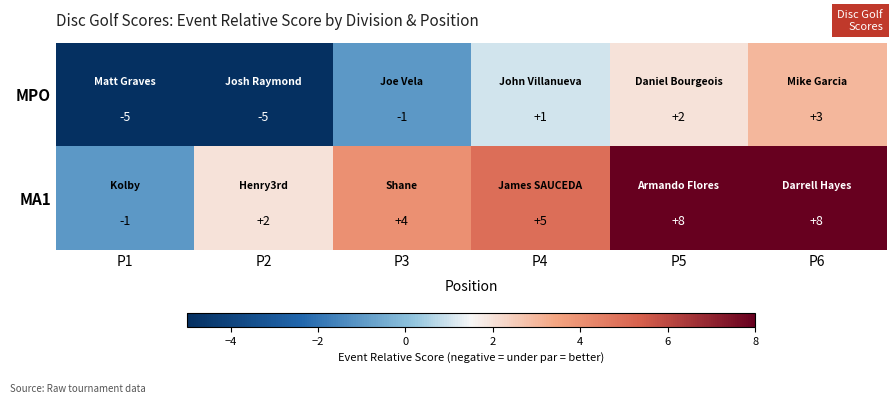

Read the MA1 value at P5.

8